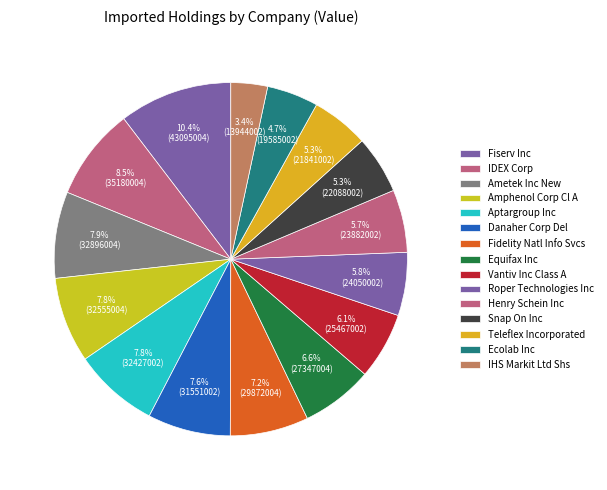

To the nearest percent, what portion does Vantiv Inc Class A represent?

6%